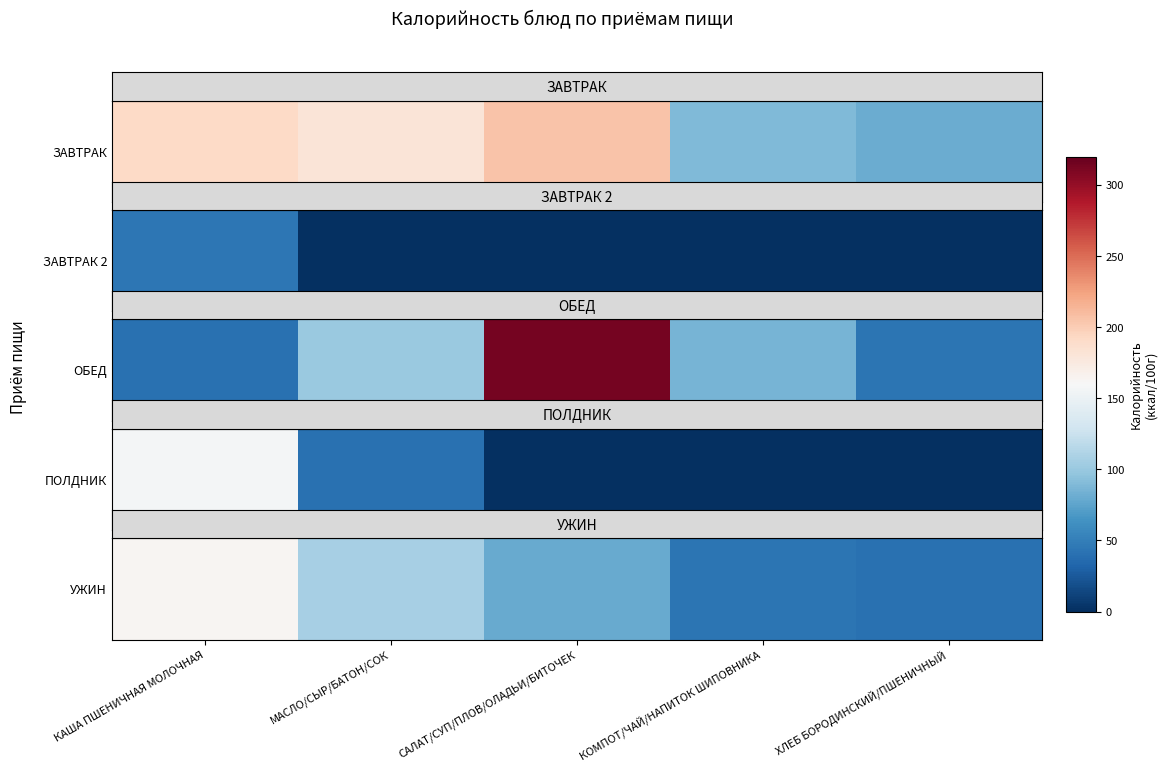

List the labels in order of value, smallest first.

ХЛЕБ БОРОДИНСКИЙ/ПШЕНИЧНЫЙ, КОМПОТ/ЧАЙ/НАПИТОК ШИПОВНИКА, САЛАТ/СУП/ПЛОВ/ОЛАДЬИ/БИТОЧЕК, МАСЛО/СЫР/БАТОН/СОК, КАША ПШЕНИЧНАЯ МОЛОЧНАЯ